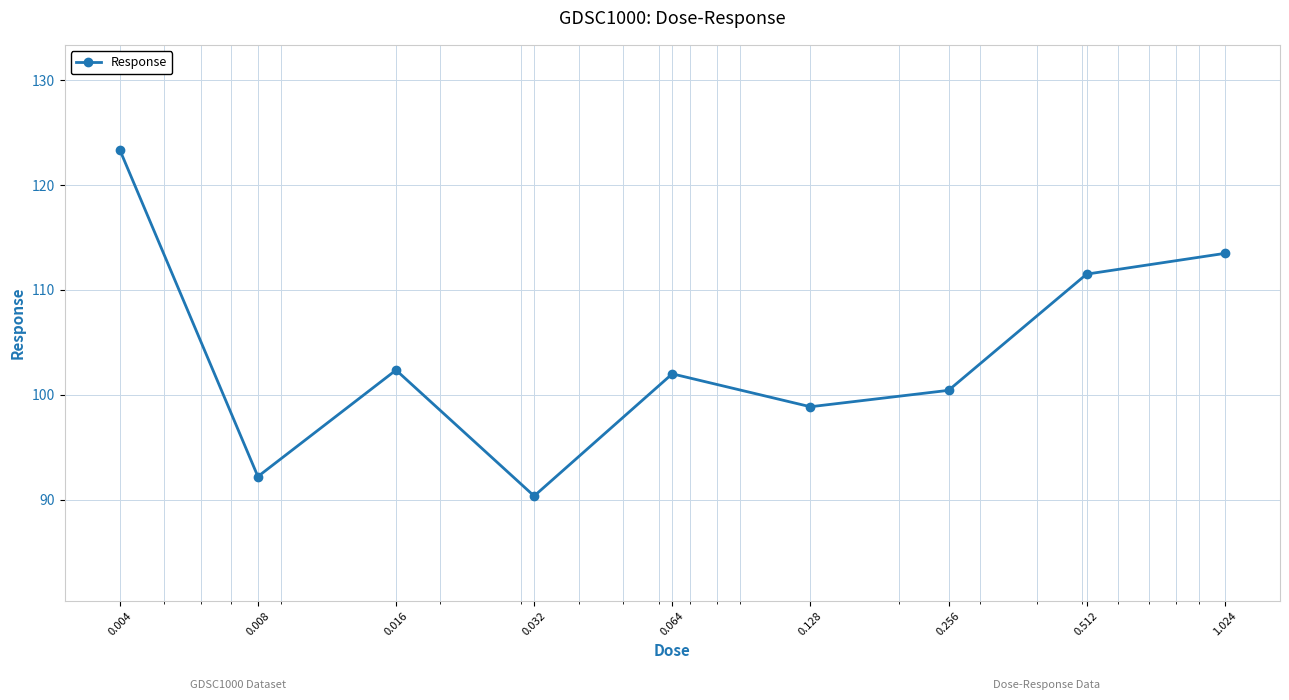

What is the smallest value displayed?

90.4